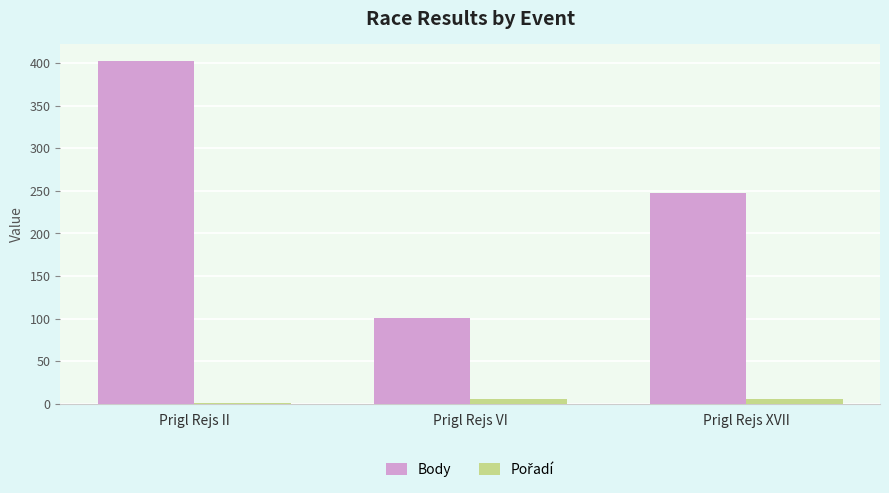

Which series changed the most between Prigl Rejs II and Prigl Rejs XVII?

Body